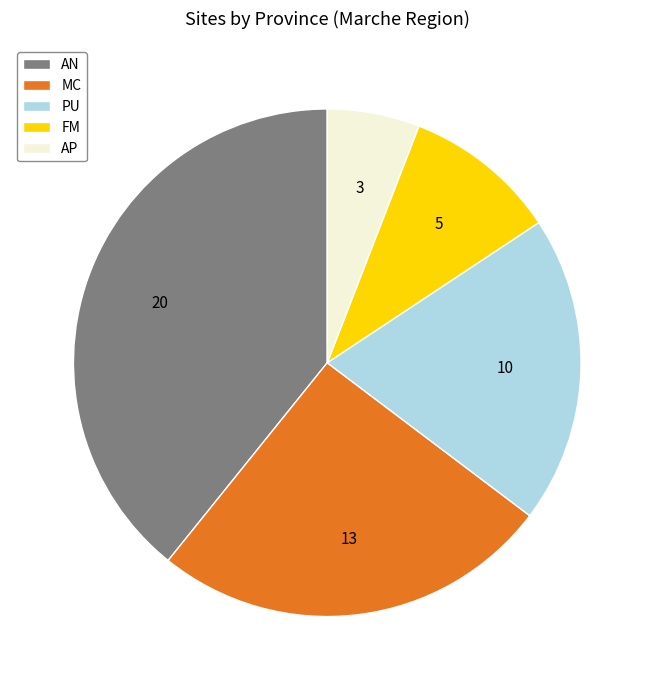

Between PU and MC, which is larger?

MC